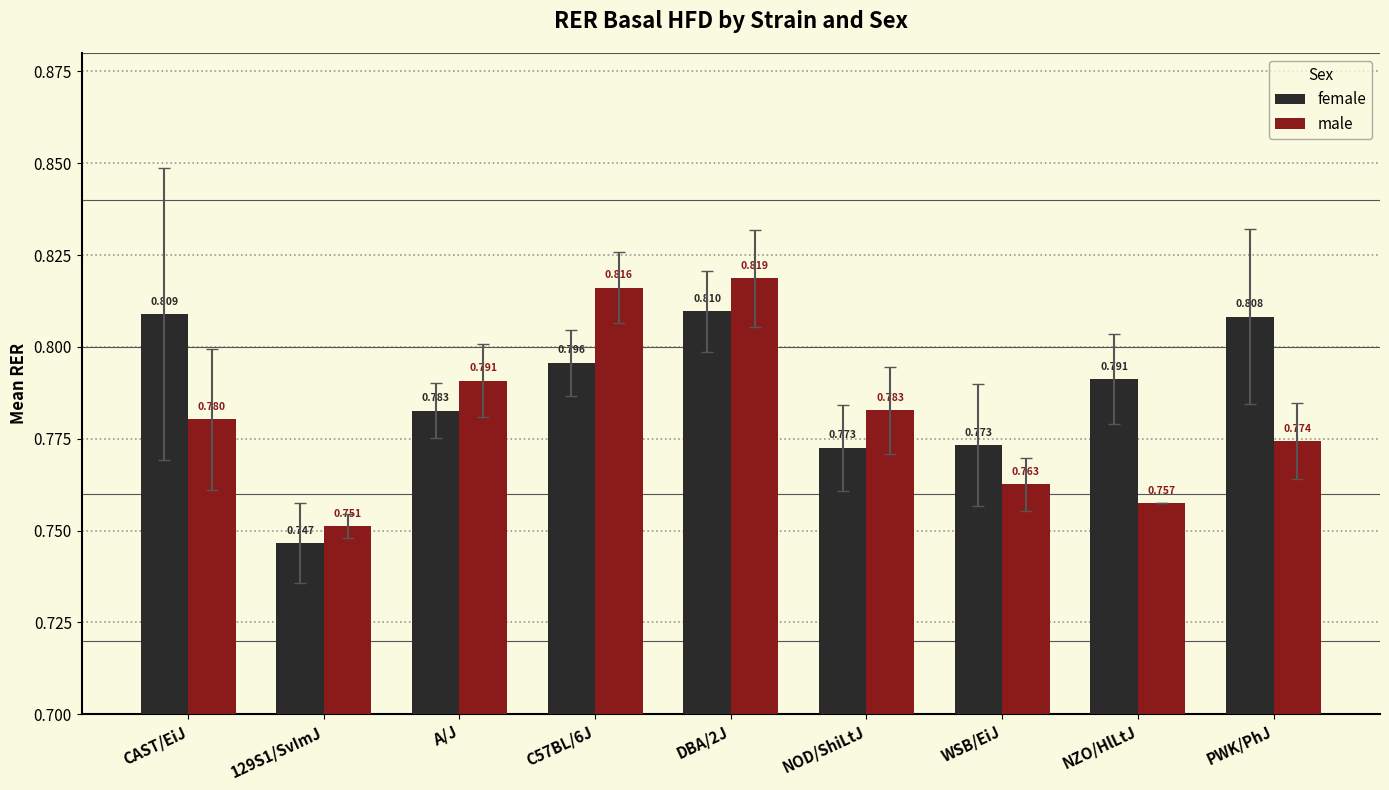

Is the value of male at WSB/EiJ greater than the value of female at A/J?

No